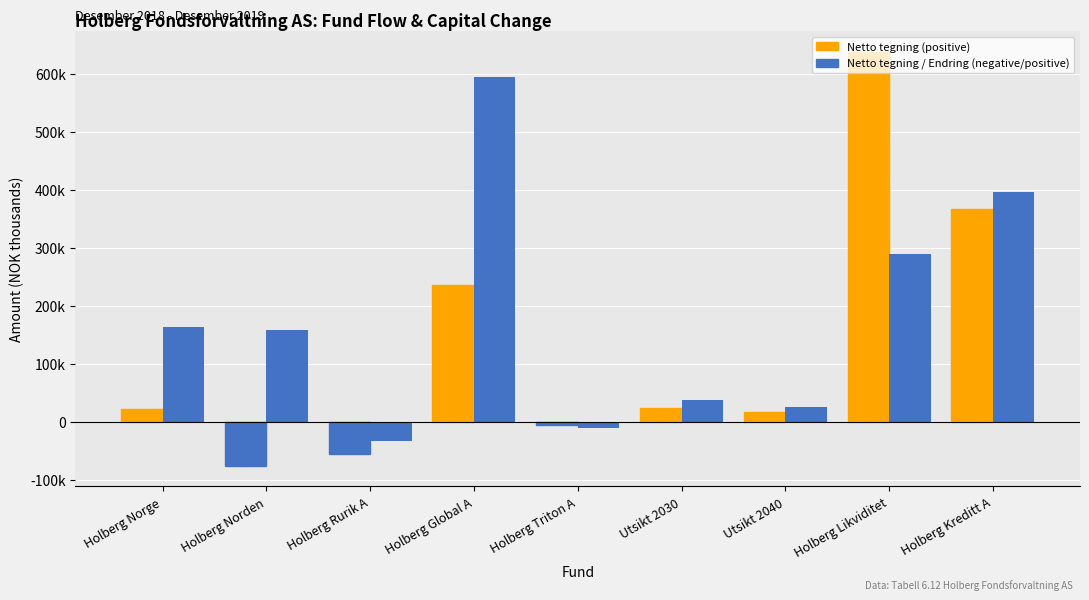

The Endring i forvaltskap. series shows 127465 at Holberg Likviditet. True or false?

False